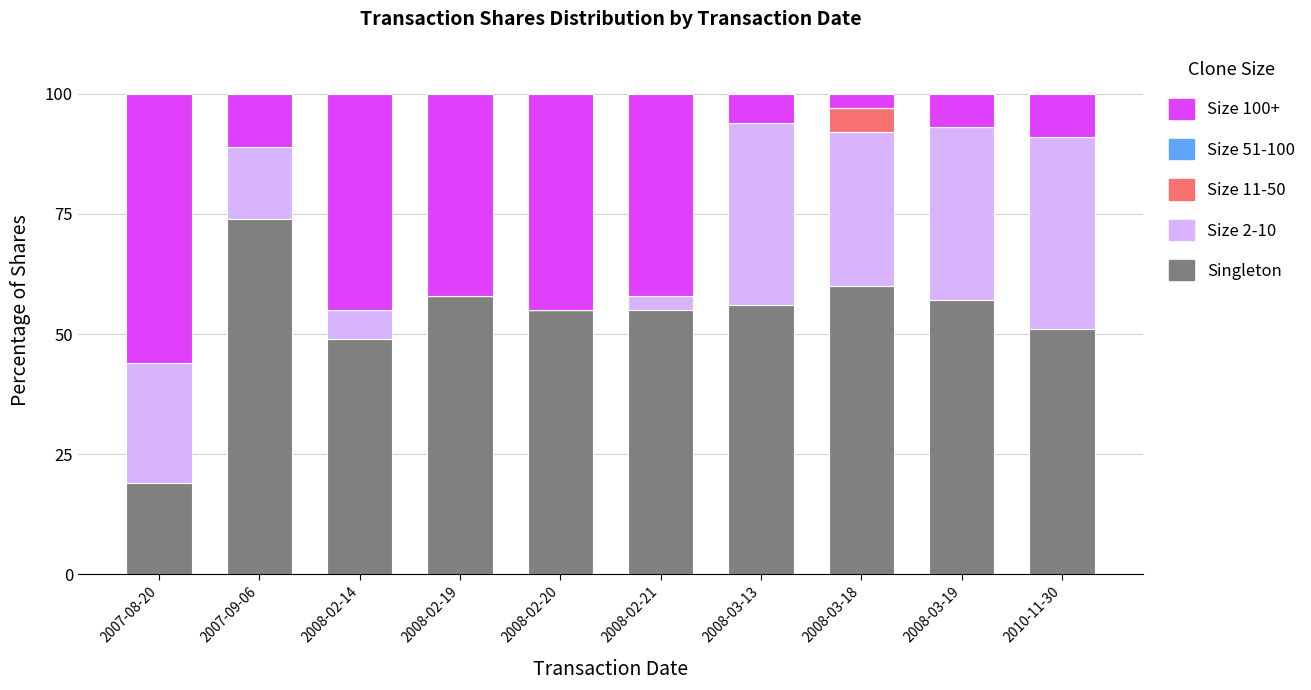

At which label does Singleton reach its peak?

2007-09-06